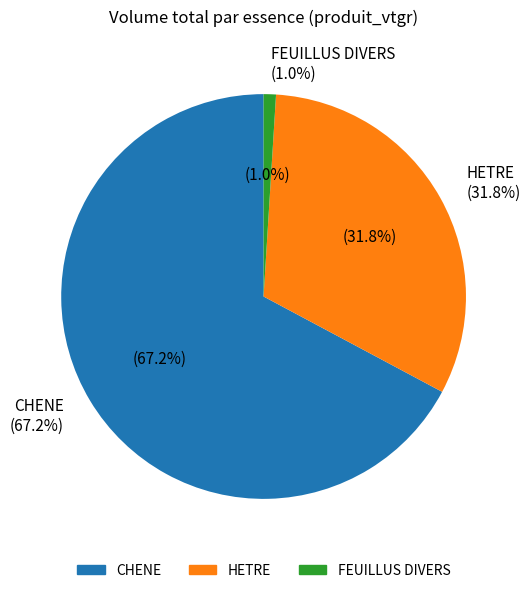

How many slices are in this pie chart?

3